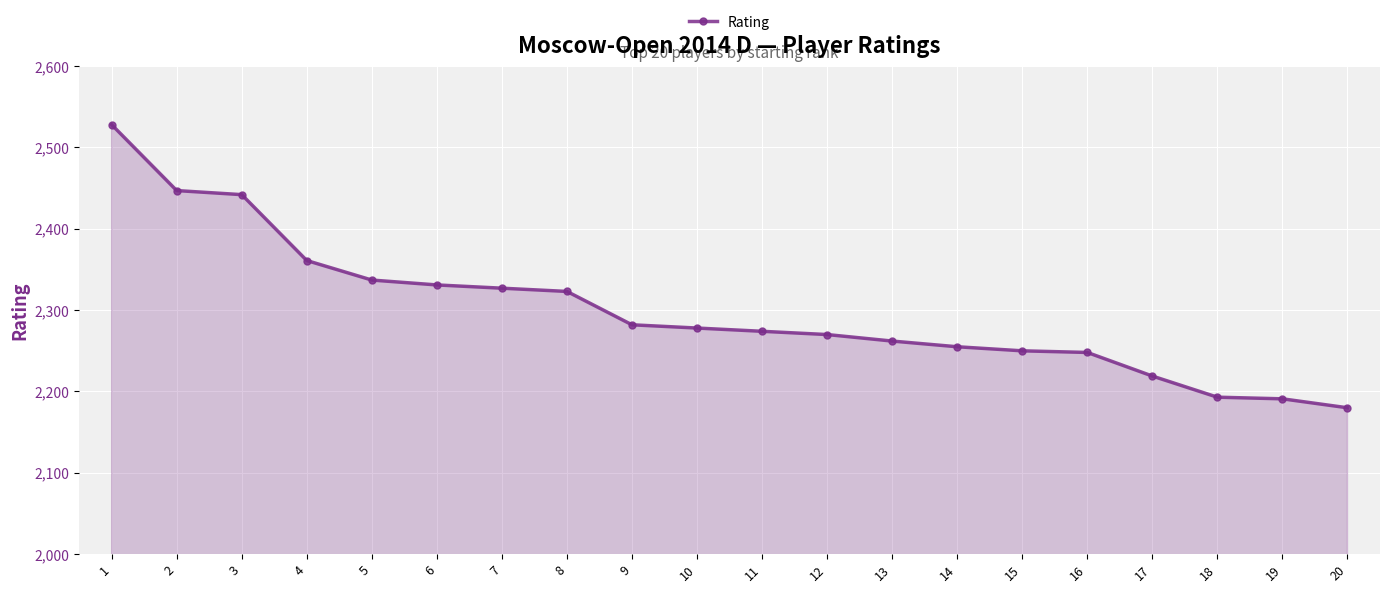

What is the maximum value shown in the chart?

2528